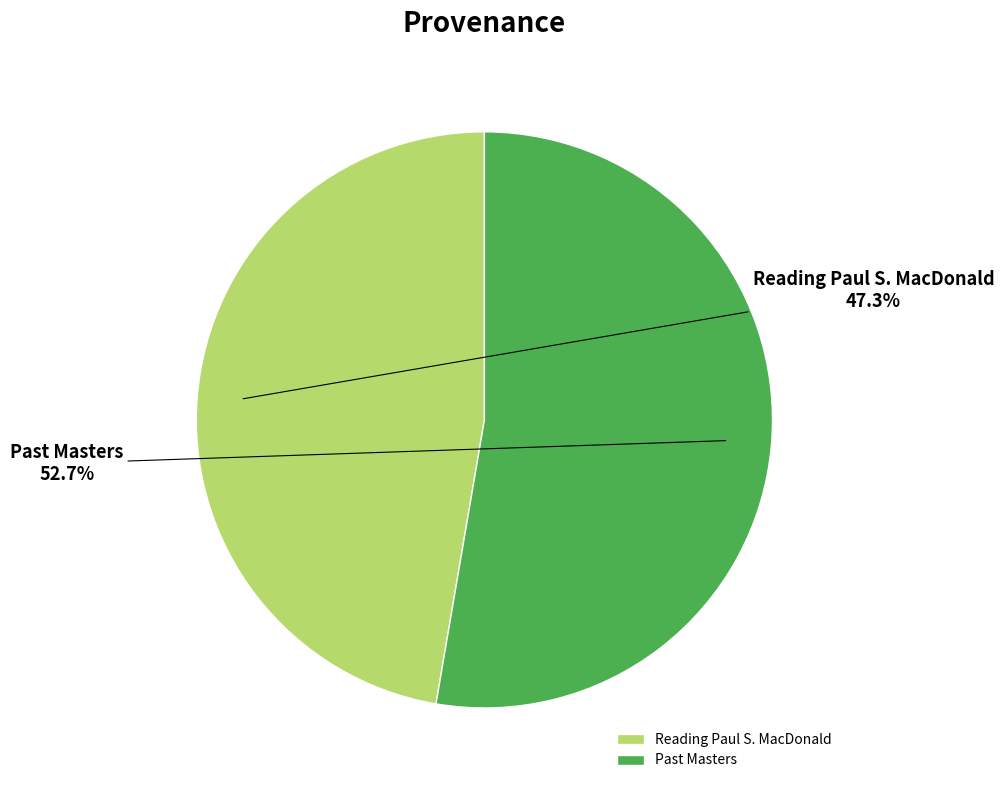

To the nearest percent, what portion does Reading Paul S. MacDonald represent?

47%